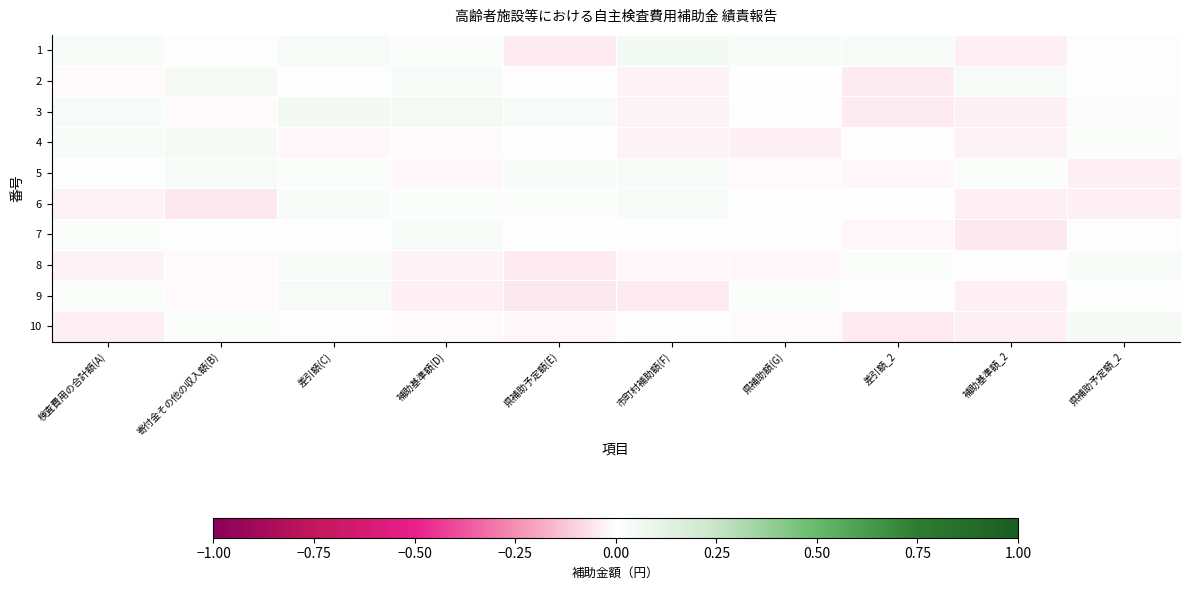

Reading left to right, what are all the values shown in this chart?

1: 検査費用の合計額(A)=0.0	寄付金その他の収入額(B)=-0.0	差引額(C)=0.0	補助基準額(D)=0.0	県補助予定額(E)=-0.0	市町村補助額(F)=0.0	県補助額(G)=0.0	差引額_2=0.0	補助基準額_2=-0.0	県補助予定額_2=-0.0
2: 検査費用の合計額(A)=-0.0	寄付金その他の収入額(B)=0.0	差引額(C)=0.0	補助基準額(D)=0.0	県補助予定額(E)=-0.0	市町村補助額(F)=-0.0	県補助額(G)=0.0	差引額_2=-0.0	補助基準額_2=0.0	県補助予定額_2=0.0
3: 検査費用の合計額(A)=0.0	寄付金その他の収入額(B)=-0.0	差引額(C)=0.0	補助基準額(D)=0.0	県補助予定額(E)=0.0	市町村補助額(F)=-0.0	県補助額(G)=-0.0	差引額_2=-0.0	補助基準額_2=-0.0	県補助予定額_2=0.0
4: 検査費用の合計額(A)=0.0	寄付金その他の収入額(B)=0.0	差引額(C)=-0.0	補助基準額(D)=-0.0	県補助予定額(E)=-0.0	市町村補助額(F)=-0.0	県補助額(G)=-0.0	差引額_2=-0.0	補助基準額_2=-0.0	県補助予定額_2=0.0
5: 検査費用の合計額(A)=-0.0	寄付金その他の収入額(B)=0.0	差引額(C)=0.0	補助基準額(D)=-0.0	県補助予定額(E)=0.0	市町村補助額(F)=0.0	県補助額(G)=-0.0	差引額_2=-0.0	補助基準額_2=0.0	県補助予定額_2=-0.0
6: 検査費用の合計額(A)=-0.0	寄付金その他の収入額(B)=-0.0	差引額(C)=0.0	補助基準額(D)=0.0	県補助予定額(E)=0.0	市町村補助額(F)=0.0	県補助額(G)=-0.0	差引額_2=0.0	補助基準額_2=-0.0	県補助予定額_2=-0.0
7: 検査費用の合計額(A)=0.0	寄付金その他の収入額(B)=-0.0	差引額(C)=0.0	補助基準額(D)=0.0	県補助予定額(E)=0.0	市町村補助額(F)=0.0	県補助額(G)=0.0	差引額_2=-0.0	補助基準額_2=-0.0	県補助予定額_2=-0.0
8: 検査費用の合計額(A)=-0.0	寄付金その他の収入額(B)=-0.0	差引額(C)=0.0	補助基準額(D)=-0.0	県補助予定額(E)=-0.0	市町村補助額(F)=-0.0	県補助額(G)=-0.0	差引額_2=0.0	補助基準額_2=0.0	県補助予定額_2=0.0
9: 検査費用の合計額(A)=0.0	寄付金その他の収入額(B)=-0.0	差引額(C)=0.0	補助基準額(D)=-0.0	県補助予定額(E)=-0.0	市町村補助額(F)=-0.0	県補助額(G)=0.0	差引額_2=-0.0	補助基準額_2=-0.0	県補助予定額_2=0.0
10: 検査費用の合計額(A)=-0.0	寄付金その他の収入額(B)=0.0	差引額(C)=-0.0	補助基準額(D)=-0.0	県補助予定額(E)=-0.0	市町村補助額(F)=0.0	県補助額(G)=-0.0	差引額_2=-0.0	補助基準額_2=-0.0	県補助予定額_2=0.0